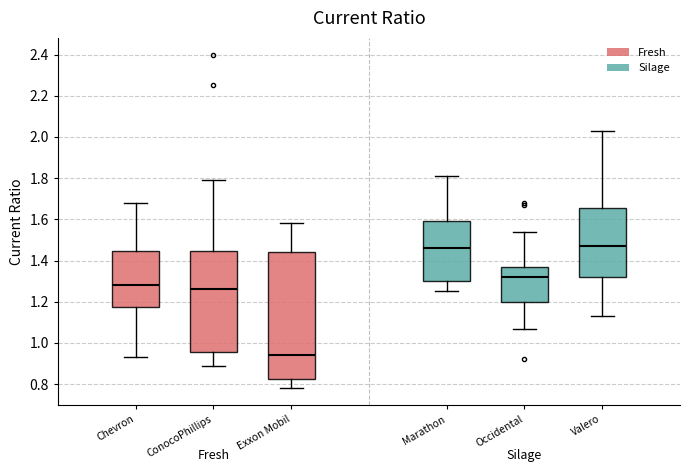

Where does the upper whisker of the box for Exxon Mobil end on the y-axis? The values are not printed on the chart, so give them approximately, as read against the axis.

1.58